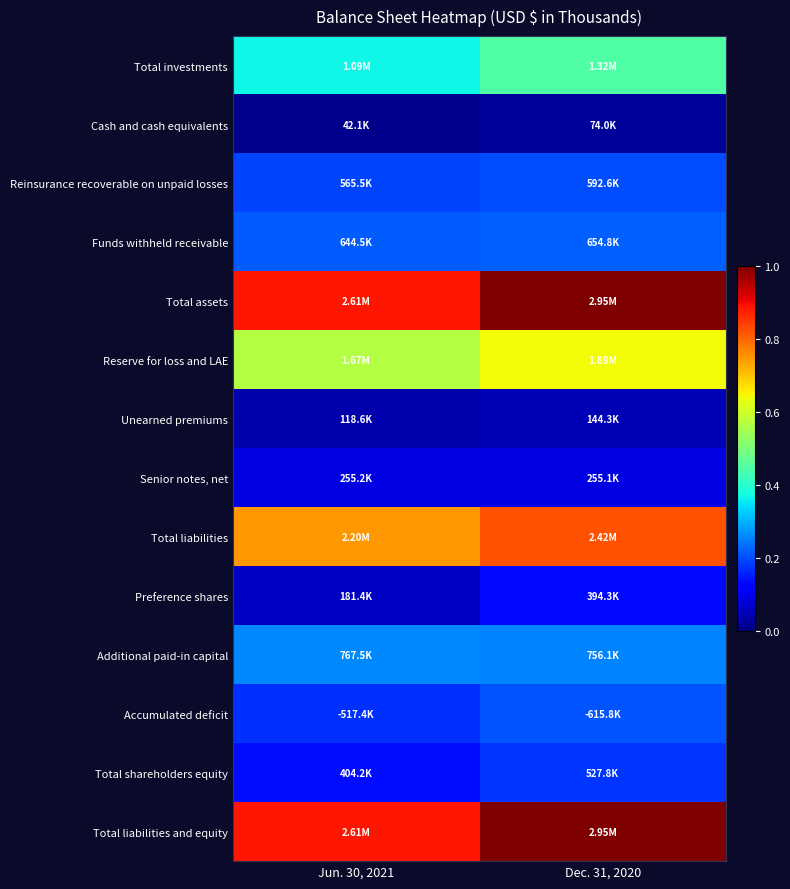

What is the greatest value displayed?

1.0